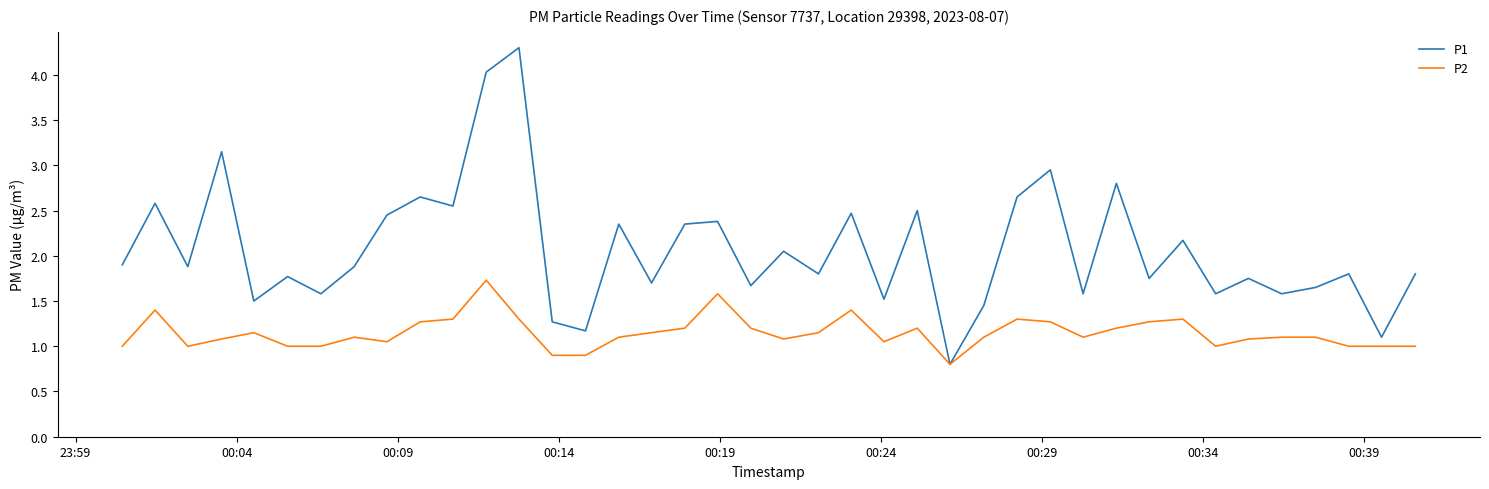

What is the smallest value displayed?

0.8